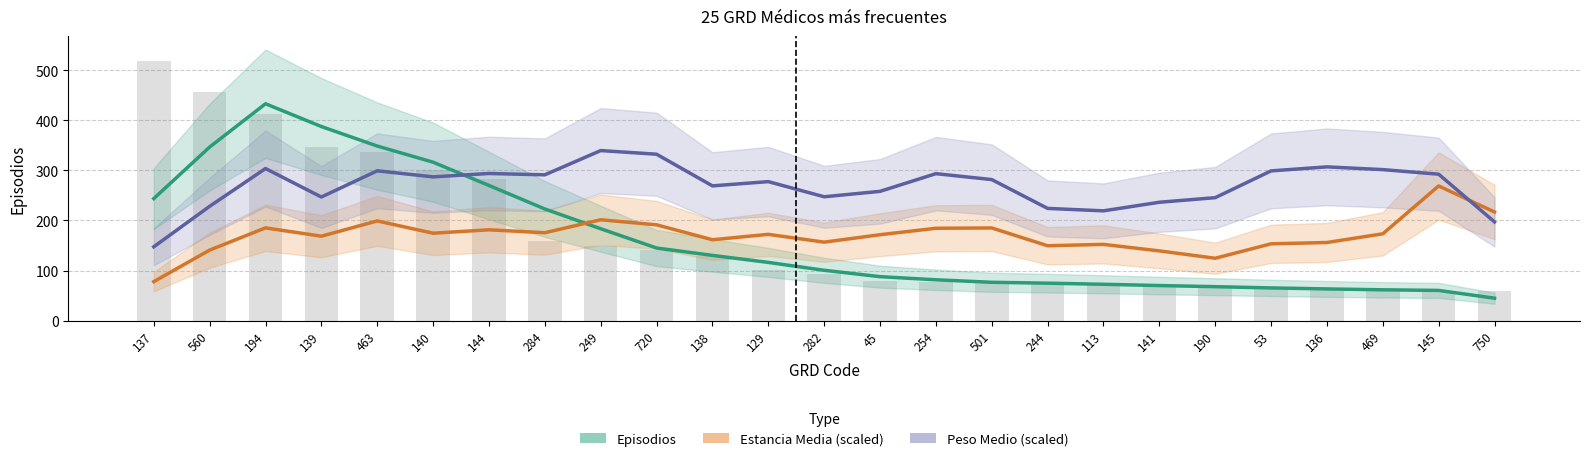

Is it true that Estancia Media (scaled) equals 185.2 at 194?

True